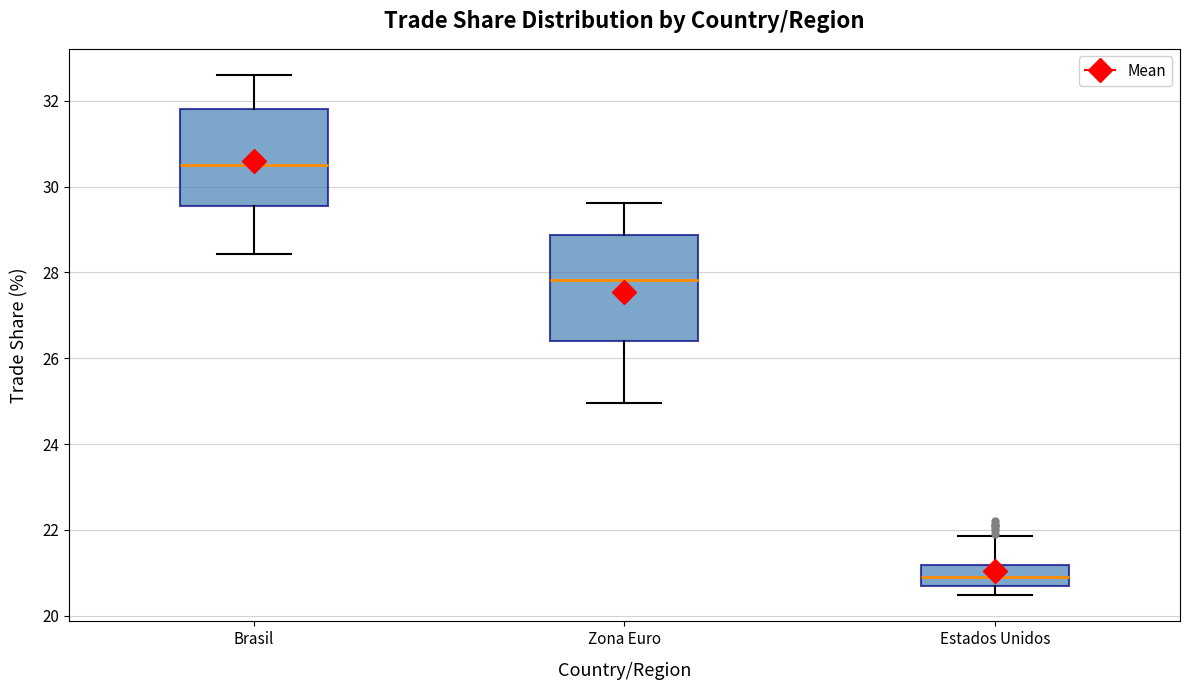

Which box is the tallest, from its lower edge to its upper edge?

Zona Euro